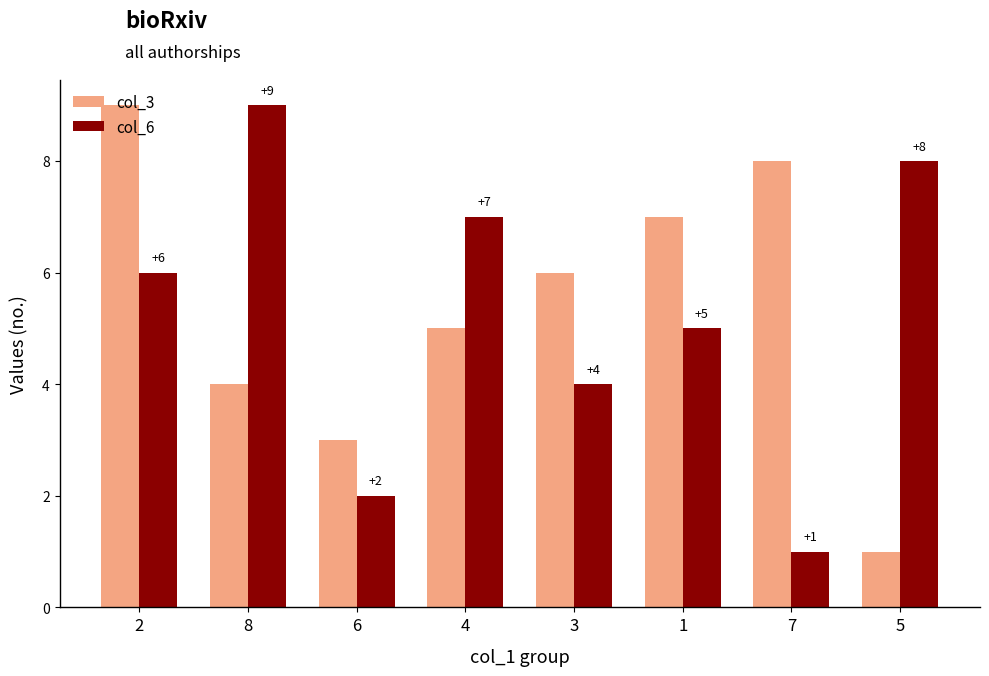

How many col_3 values are between 4 and 8?

5